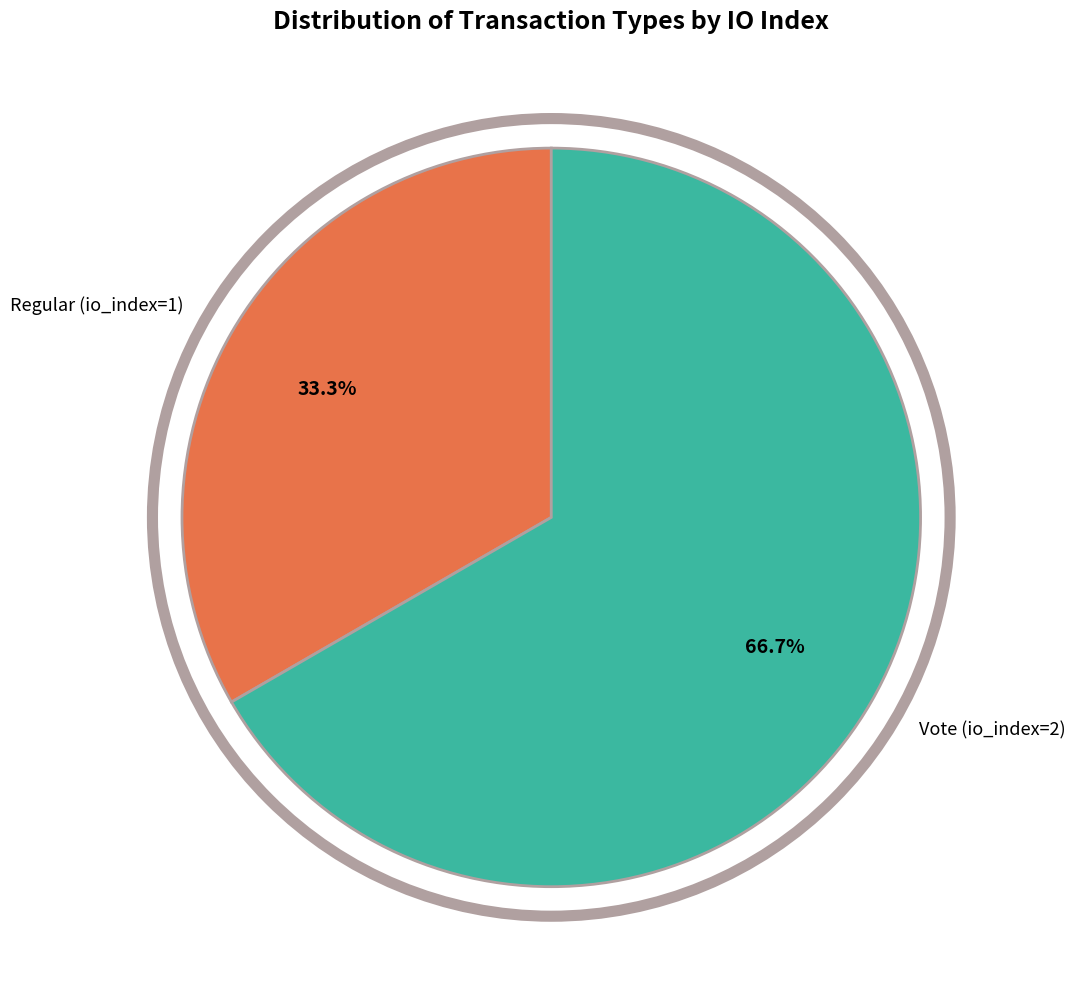

To the nearest percent, what portion does Vote (io_index=2) represent?

67%